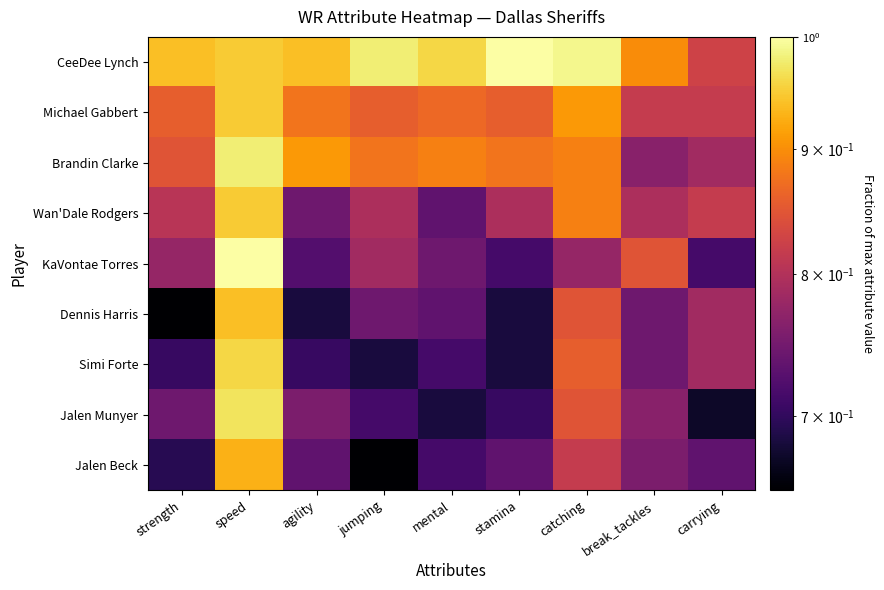

List the series in order of their peak value, highest first.

CeeDee Lynch, KaVontae Torres, Brandin Clarke, Jalen Munyer, Simi Forte, Michael Gabbert, Wan'Dale Rodgers, Dennis Harris, Jalen Beck